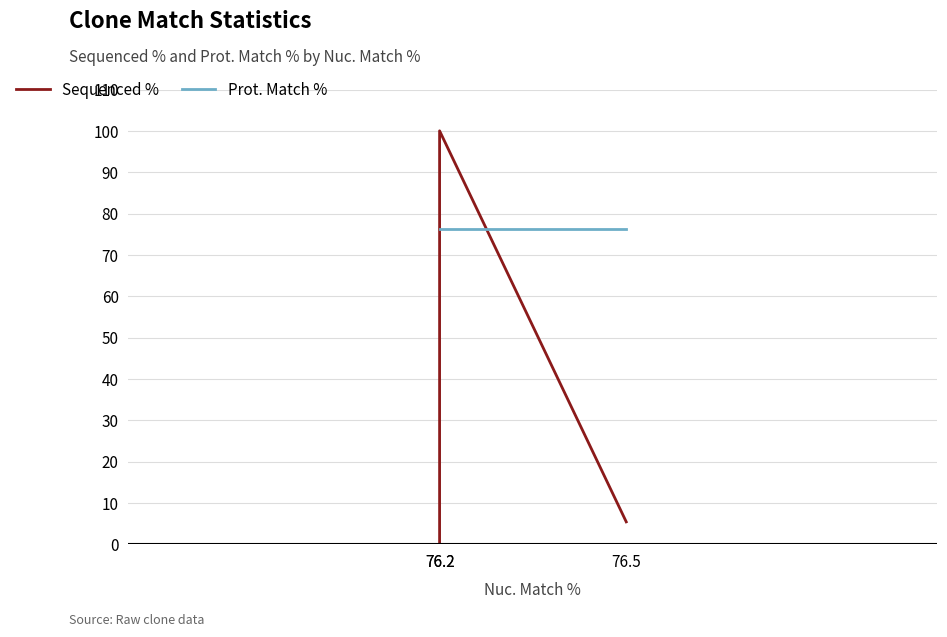

What is the difference between the maximum and minimum values in the Sequenced % series?

100.0